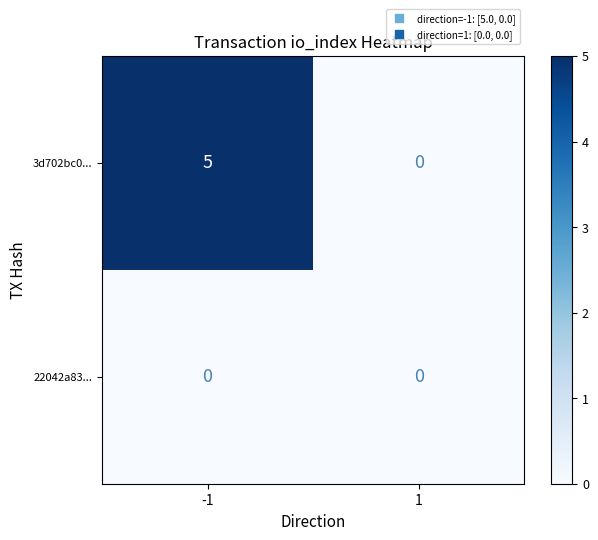

What is the maximum value shown in the chart?

5